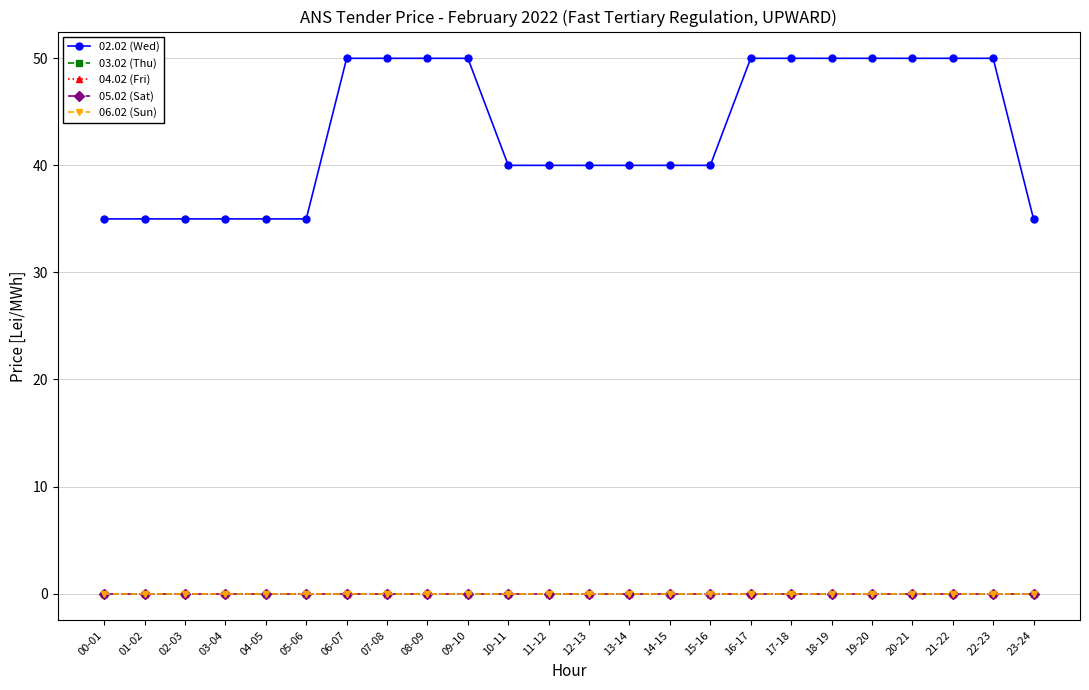

What is the total value across all series at 03-04?

35